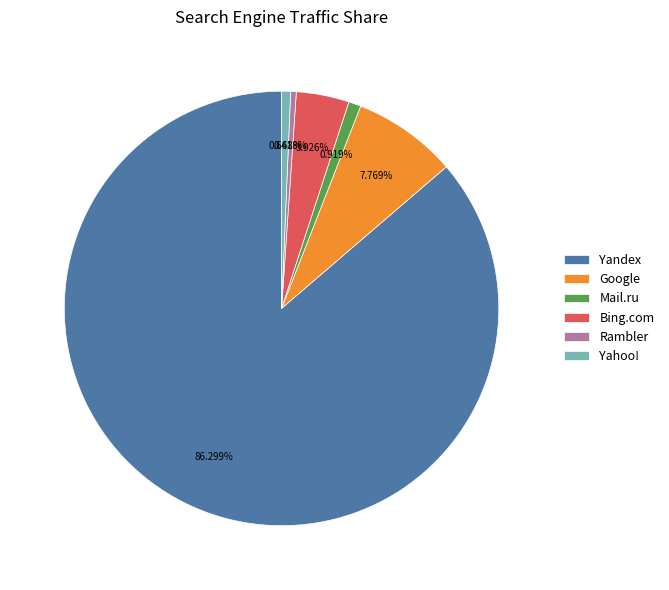

Combined, what portion of the pie is Rambler and Google?

8.2%